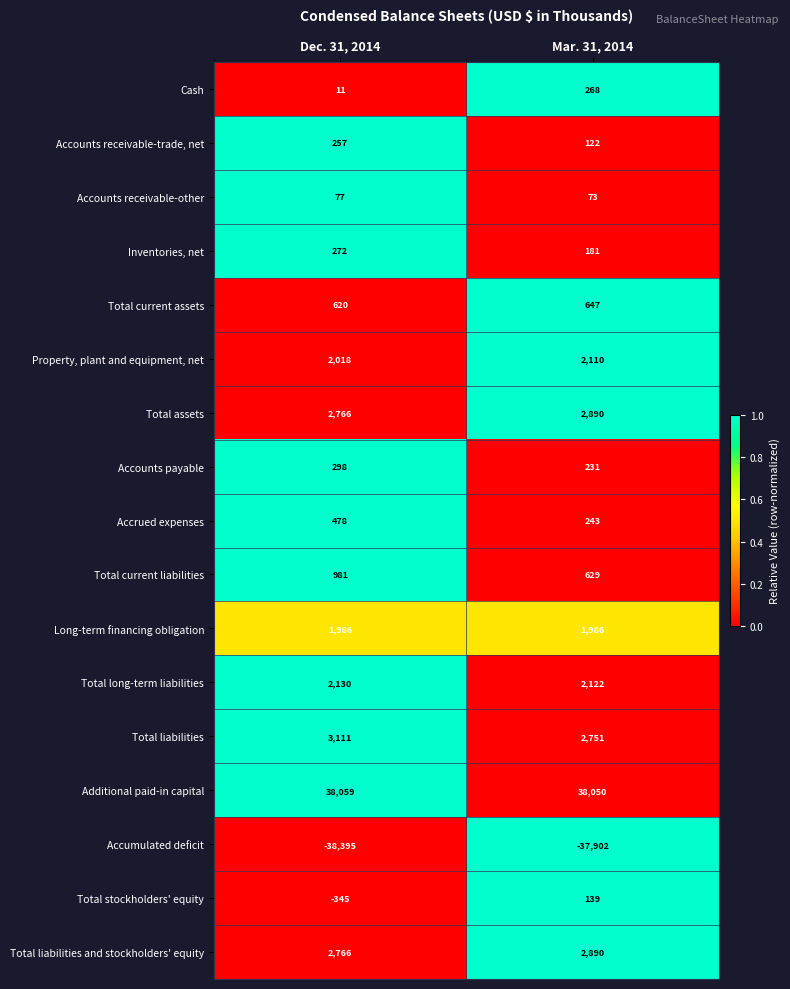

What value does the Additional paid-in capital series have at Dec. 31, 2014?

38059